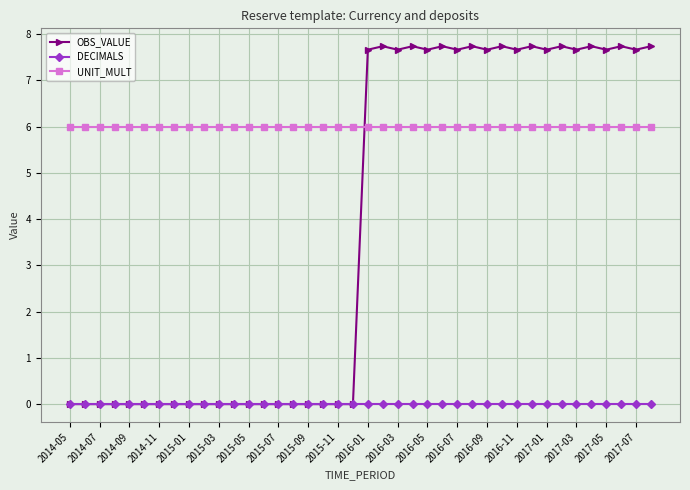

Which series has the widest spread of values?

OBS_VALUE